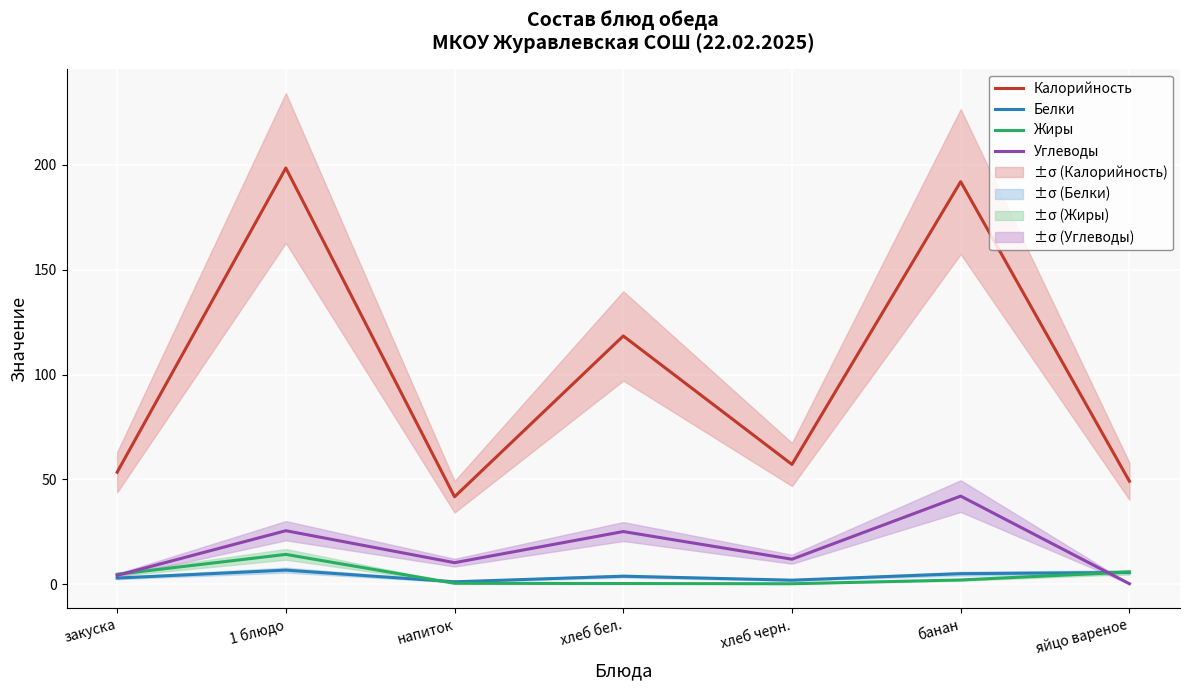

What is the sum of all Белки values?

27.0